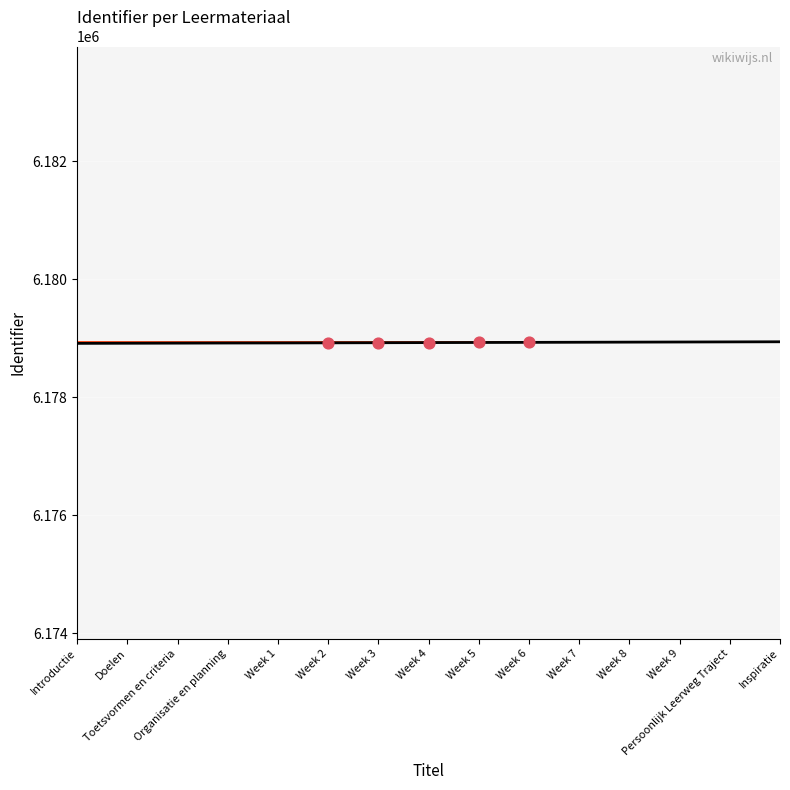

What is the ratio of the value at Organisatie en planning to the value at Week 9?

1.0